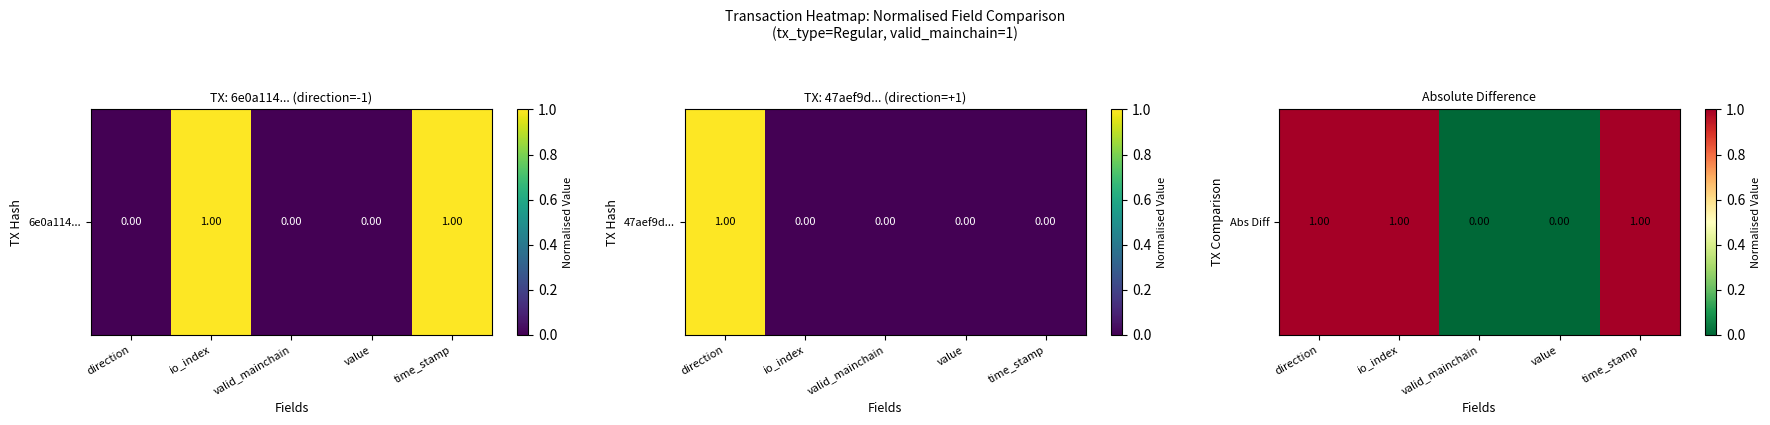

What is the difference between the maximum and minimum values?

1